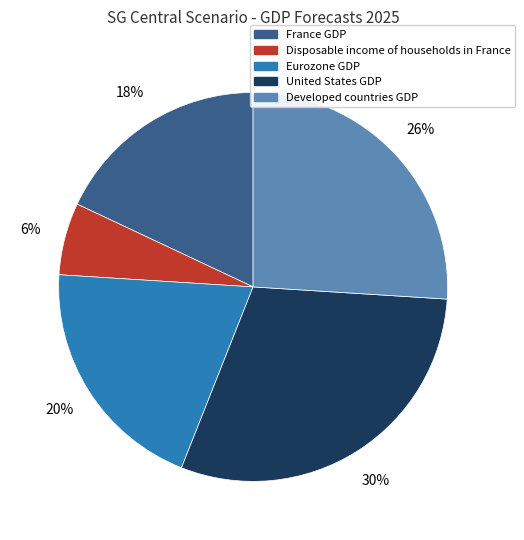

Is it true that France GDP is 24% of the pie?

False